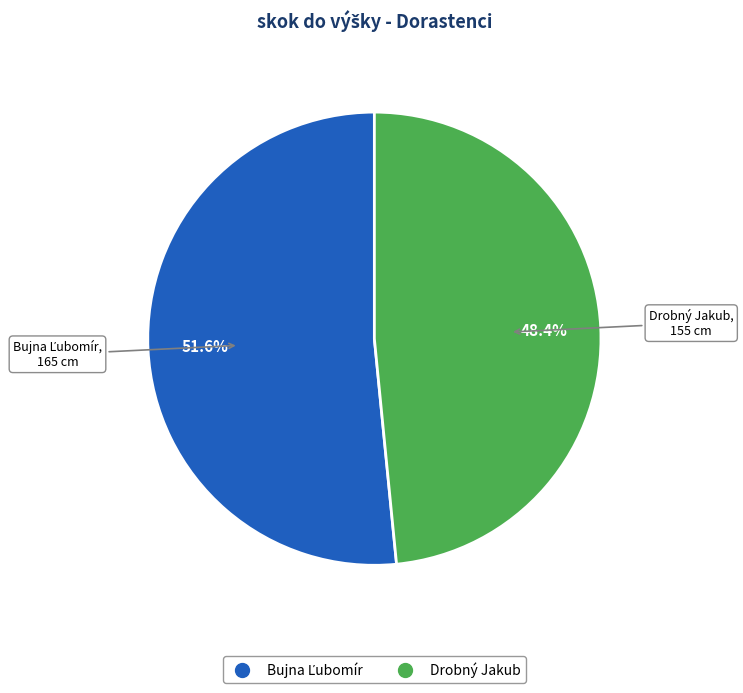

The Drobný Jakub slice represents 48% of the pie. True or false?

True